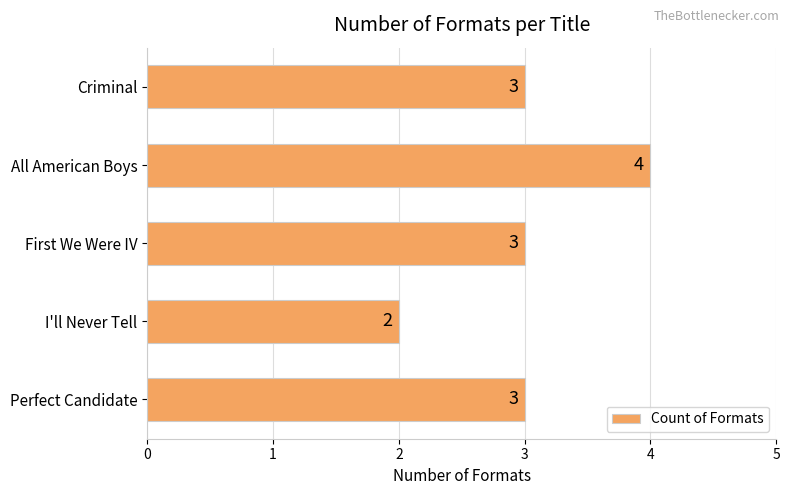

Does the chart contain stacked bars?

No